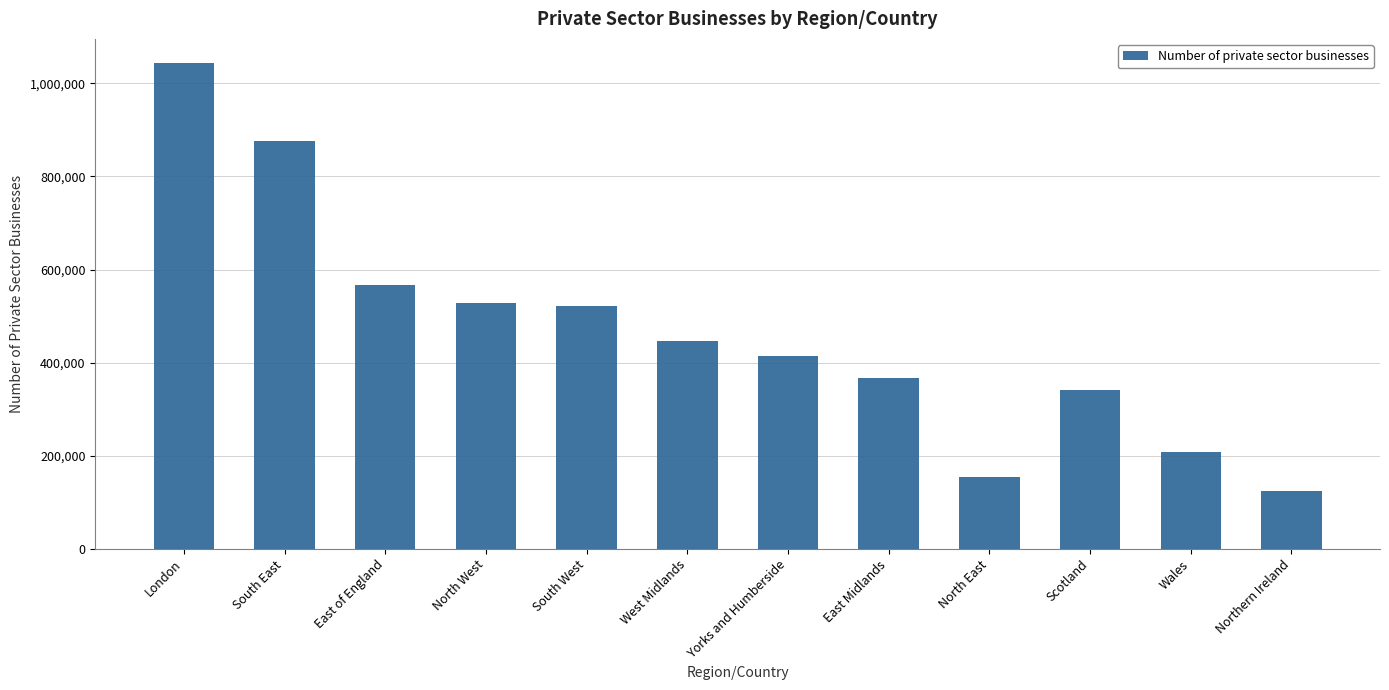

What is the change in value from South West to Wales?

-314870